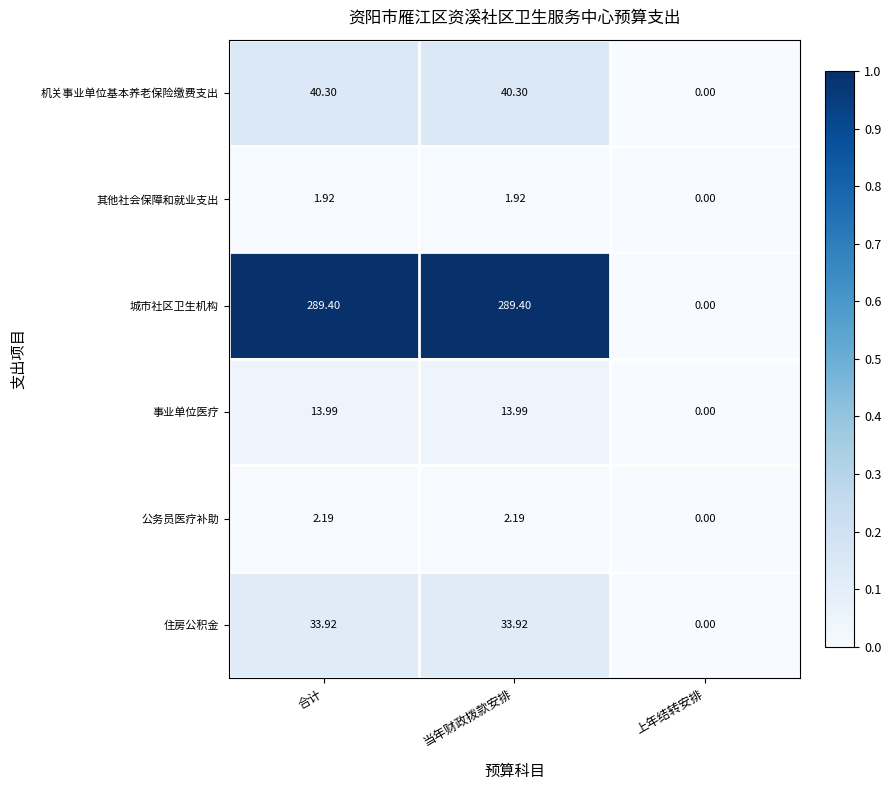

Rank the series by their maximum value, from highest to lowest.

城市社区卫生机构, 机关事业单位基本养老保险缴费支出, 住房公积金, 事业单位医疗, 公务员医疗补助, 其他社会保障和就业支出